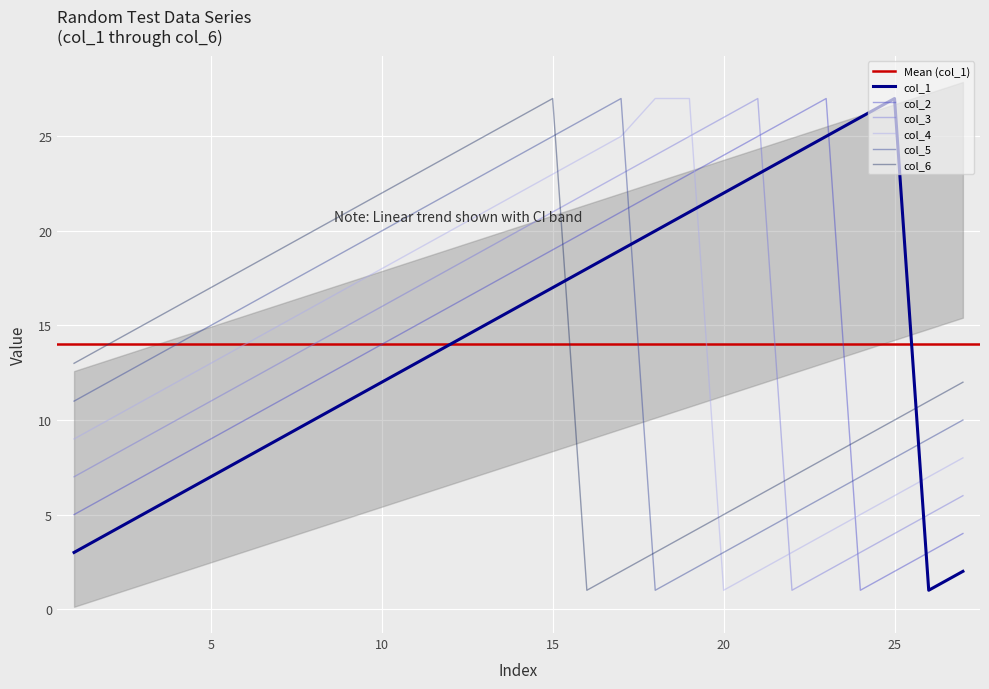

How many data points does each series have?

27